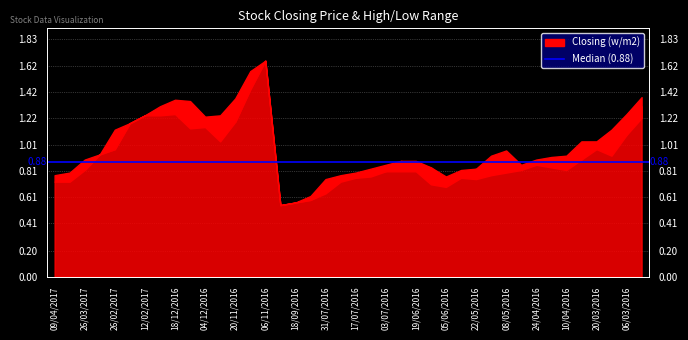

True or false: Closing and High intersect in this chart.

False